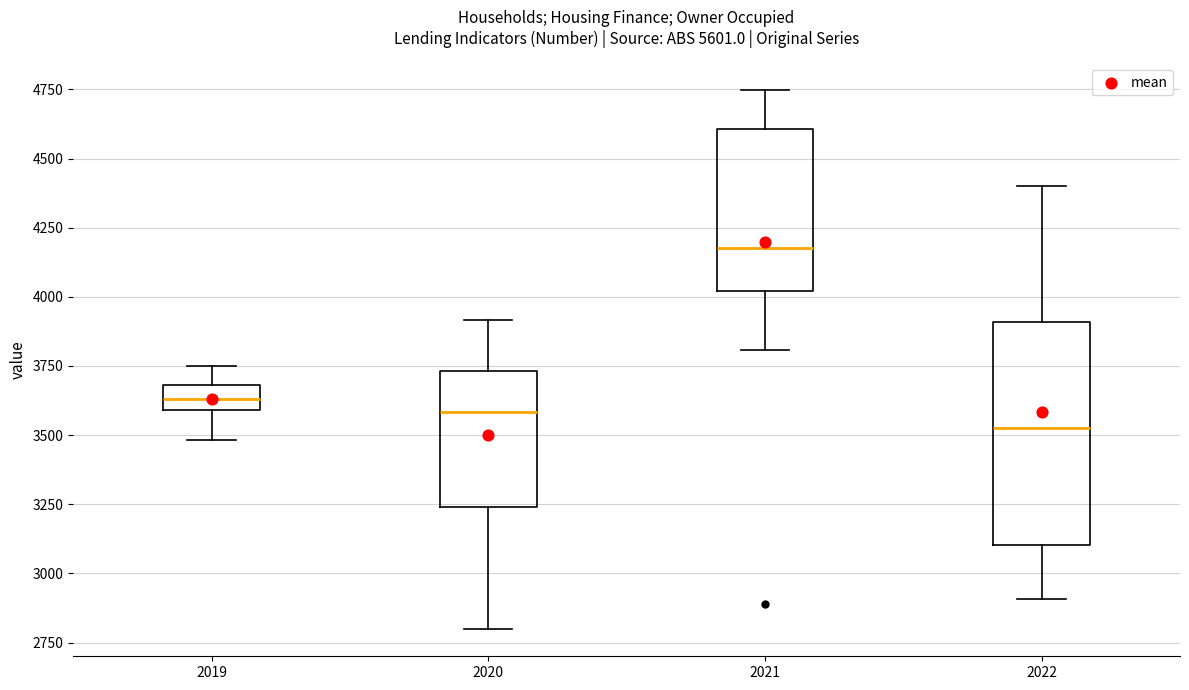

Reading left to right, read every box against the y-axis: the position of its median line, the range the box covers, and the ends of its whiskers. The values are not printed on the chart, so give them approximately, as read against the axis.

2019: median 3650, box 3600 to 3700, whiskers 3500 to 3750
2020: median 3600, box 3250 to 3750, whiskers 2800 to 3900
2021: median 4200, box 4000 to 4600, whiskers 3800 to 4750
2022: median 3550, box 3100 to 3900, whiskers 2900 to 4400